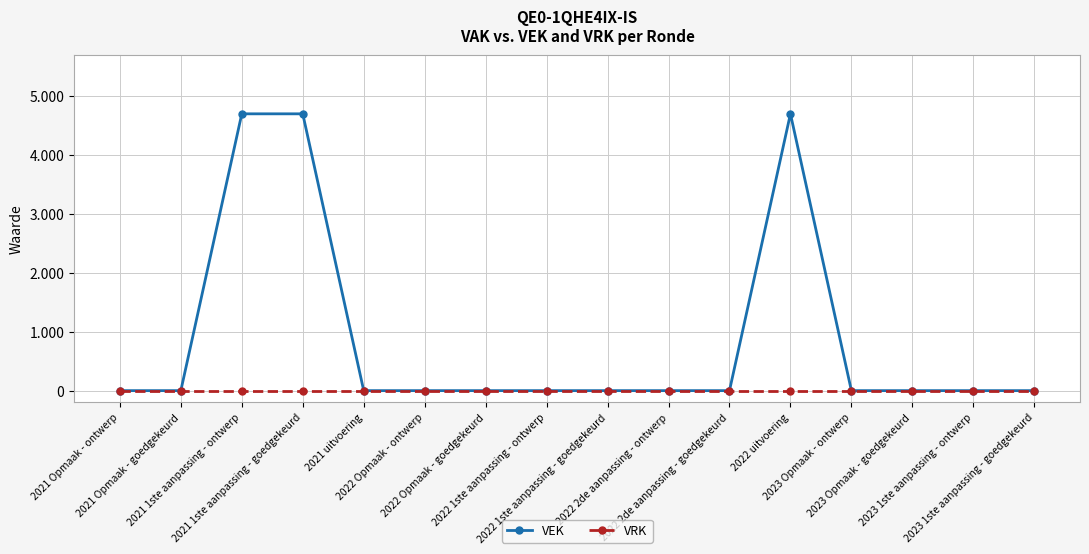

True or false: VEK and VRK intersect in this chart.

False